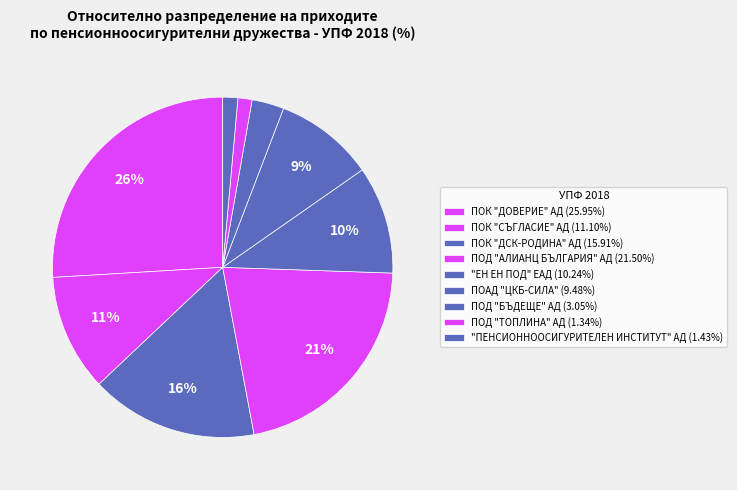

Does any single category account for the majority?

No